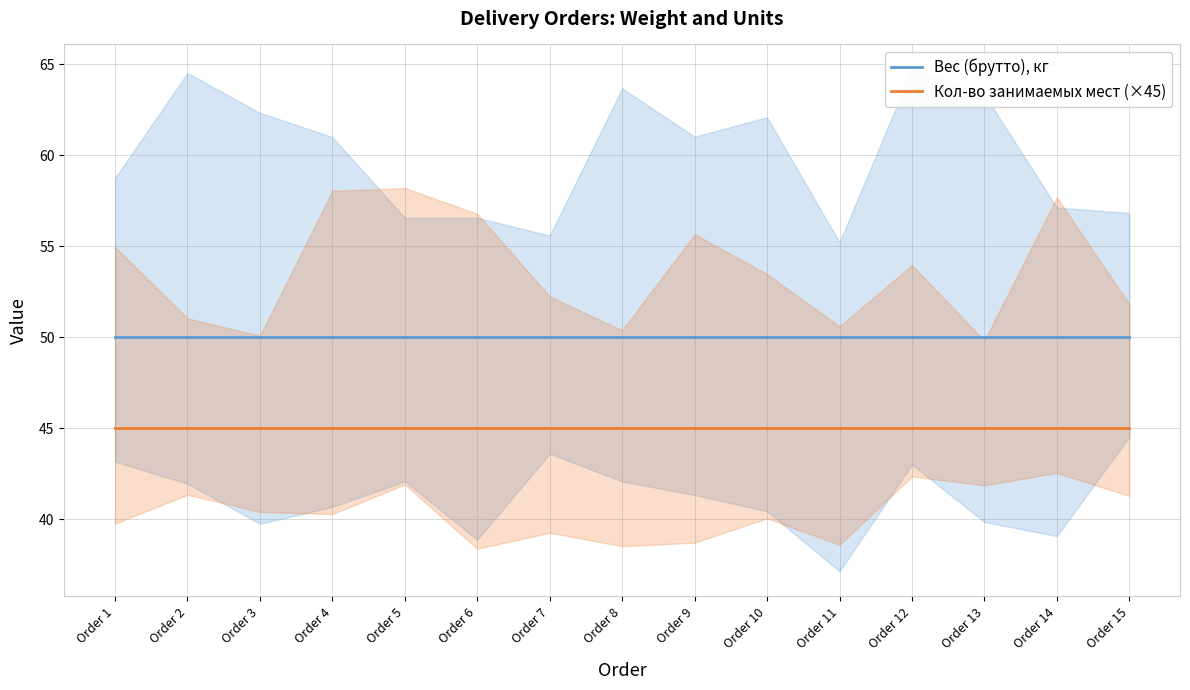

Is it true that Кол-во занимаемых мест (×45) equals 45 at Order 12?

True